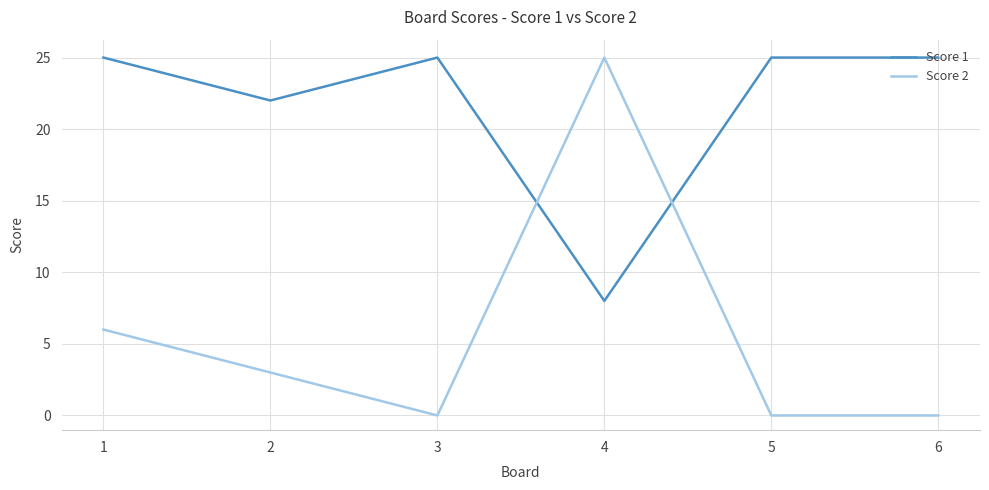

Where is the first local minimum for Score 2?

3